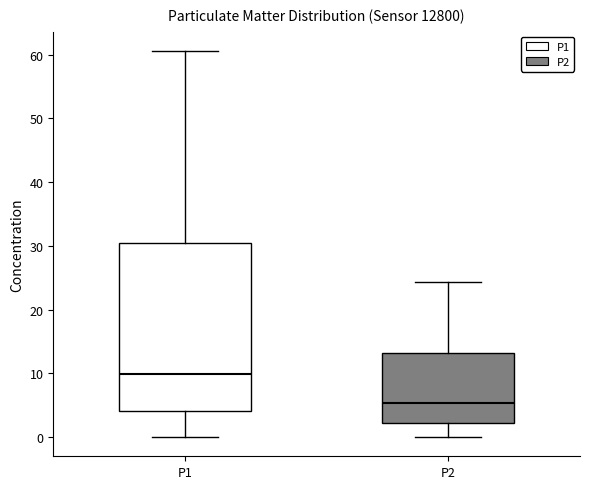

Reading left to right, transcribe this box plot: for each box, give where its median line is, the range the box spans, and where its two whiskers end, as read against the y-axis. The values are not printed on the chart, so give them approximately, as read against the axis.

P1: median 10, box 4 to 30, whiskers 0 to 61
P2: median 5, box 2 to 13, whiskers 0 to 24